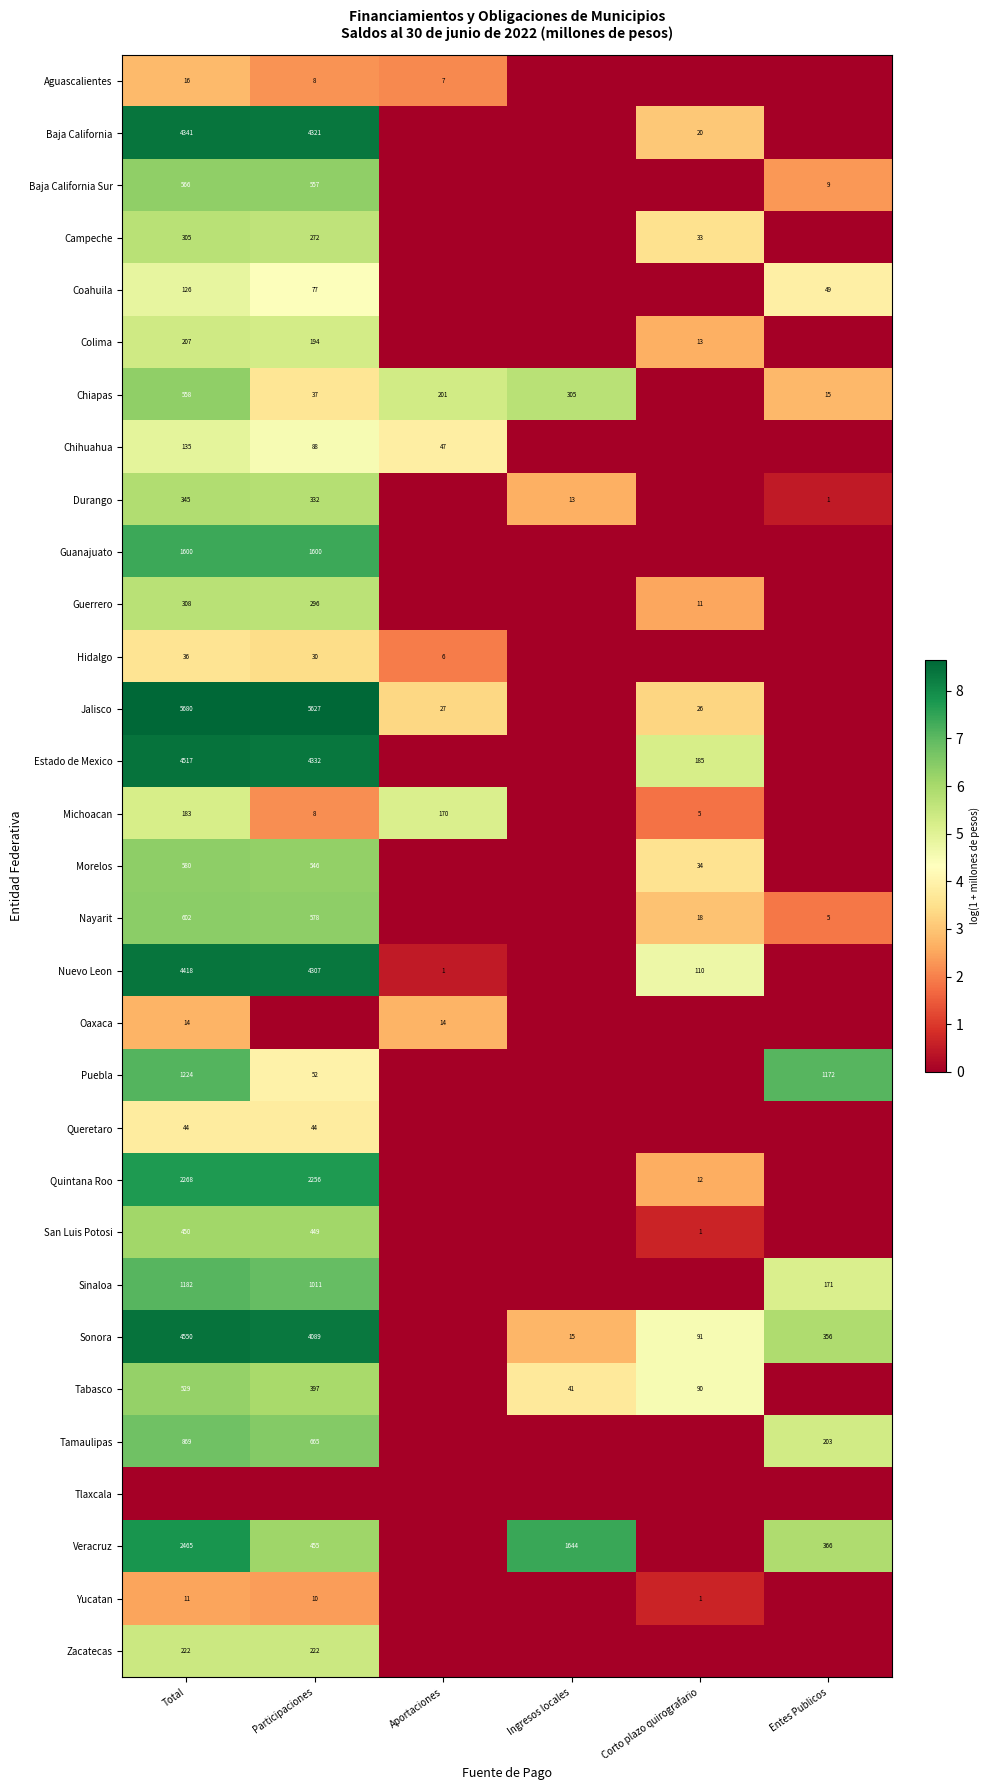

The Chihuahua series shows 47 at Aportaciones. True or false?

True